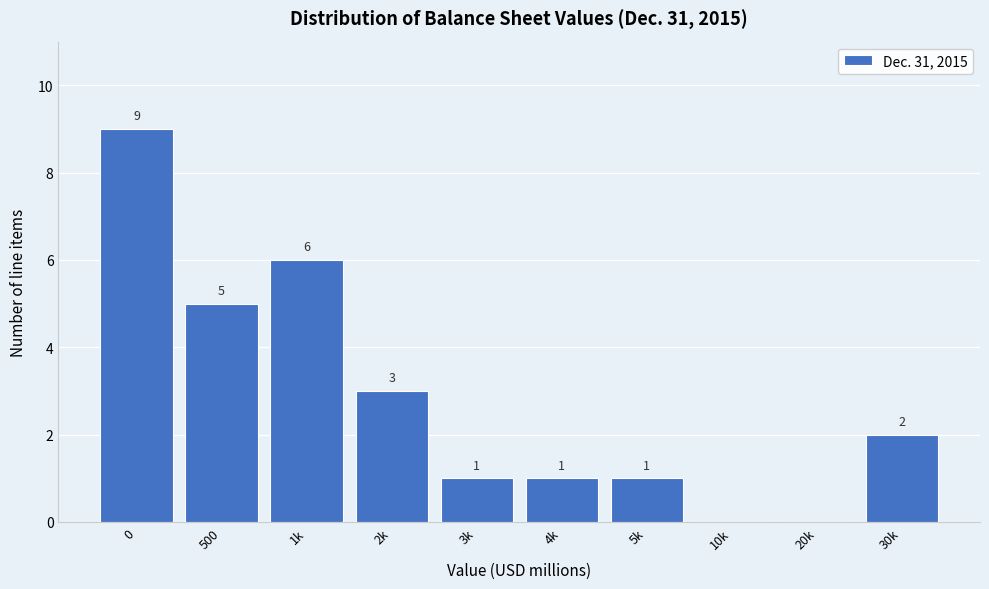

Reading right to left, what are all the values shown in this chart?

30k=2	20k=0	10k=0	5k=1	4k=1	3k=1	2k=3	1k=6	500=5	0=9